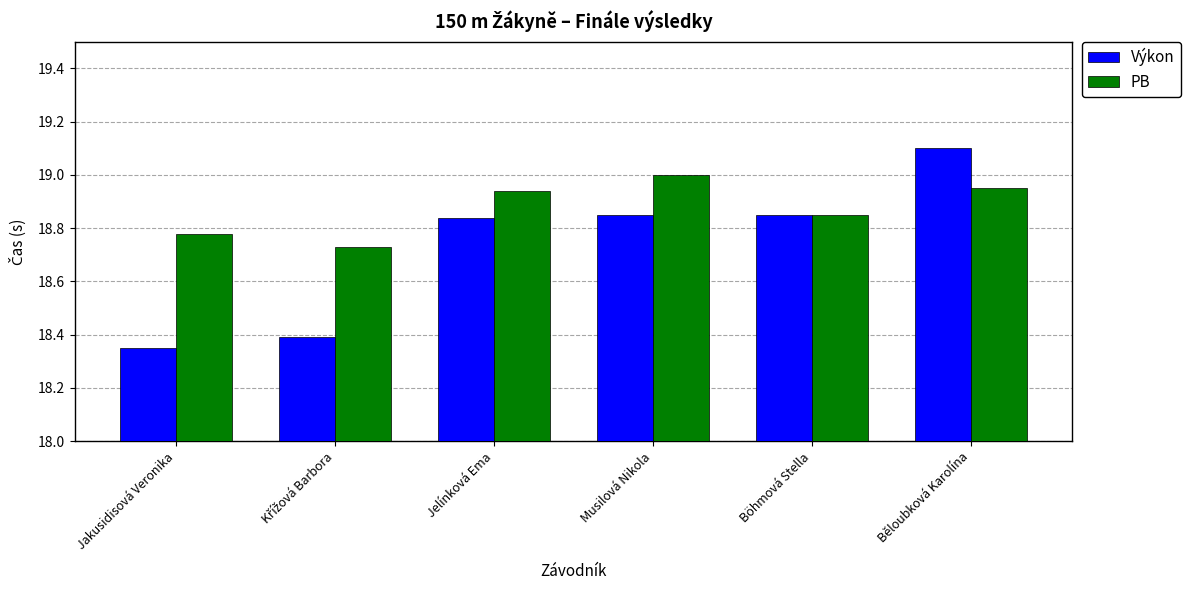

What is the label of the 3rd bar from the left?

Jelínková Ema